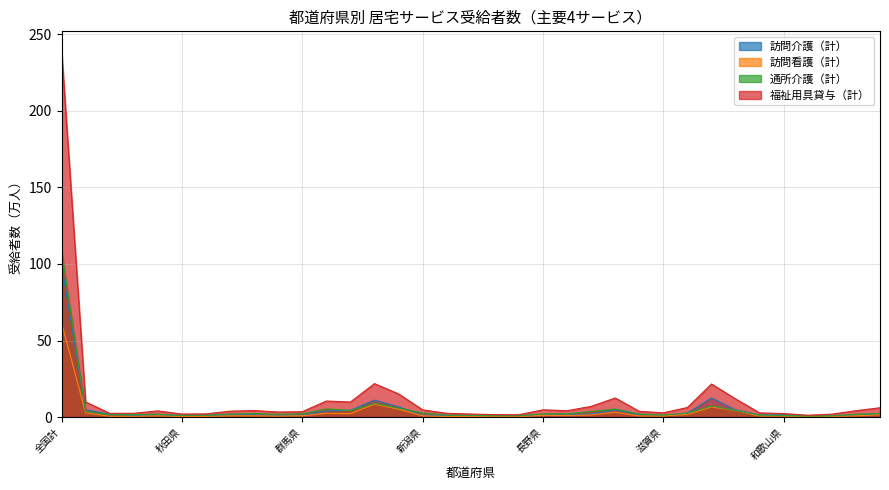

Reading right to left, transcribe all the data shown in this chart.

訪問介護（計）: 2.0	1.3	0.6	0.3	1.4	1.3	4.7	12.5	2.6	1.0	1.6	4.6	2.1	1.4	1.4	0.6	0.4	0.7	0.9	1.3	6.7	11.1	4.5	4.0	1.3	1.0	1.5	1.4	0.6	0.9	1.2	1.0	1.8	4.9	99.8
訪問看護（計）: 1.5	0.8	0.4	0.3	0.7	0.7	4.3	6.6	1.8	0.7	0.7	3.2	1.4	1.0	1.1	0.3	0.4	0.4	0.4	0.8	5.2	8.4	2.2	2.5	0.9	0.6	0.8	0.8	0.4	0.3	0.8	0.5	0.5	2.8	61.7
通所介護（計）: 2.4	1.9	0.7	0.6	1.0	1.3	4.3	7.2	2.6	1.3	2.0	5.3	3.7	2.2	2.1	0.9	0.9	1.1	1.3	2.7	5.8	8.9	4.3	5.3	2.2	1.8	2.3	2.0	1.4	1.1	1.9	1.6	1.5	3.6	109.1
福祉用具貸与（計）: 6.1	4.2	1.9	1.2	2.3	2.7	11.9	21.6	6.3	2.8	3.8	12.5	7.0	4.2	4.7	1.5	1.6	2.0	2.5	4.7	15.1	21.9	9.8	10.5	3.5	3.3	4.3	3.8	2.1	2.0	4.0	2.5	2.4	9.9	240.0